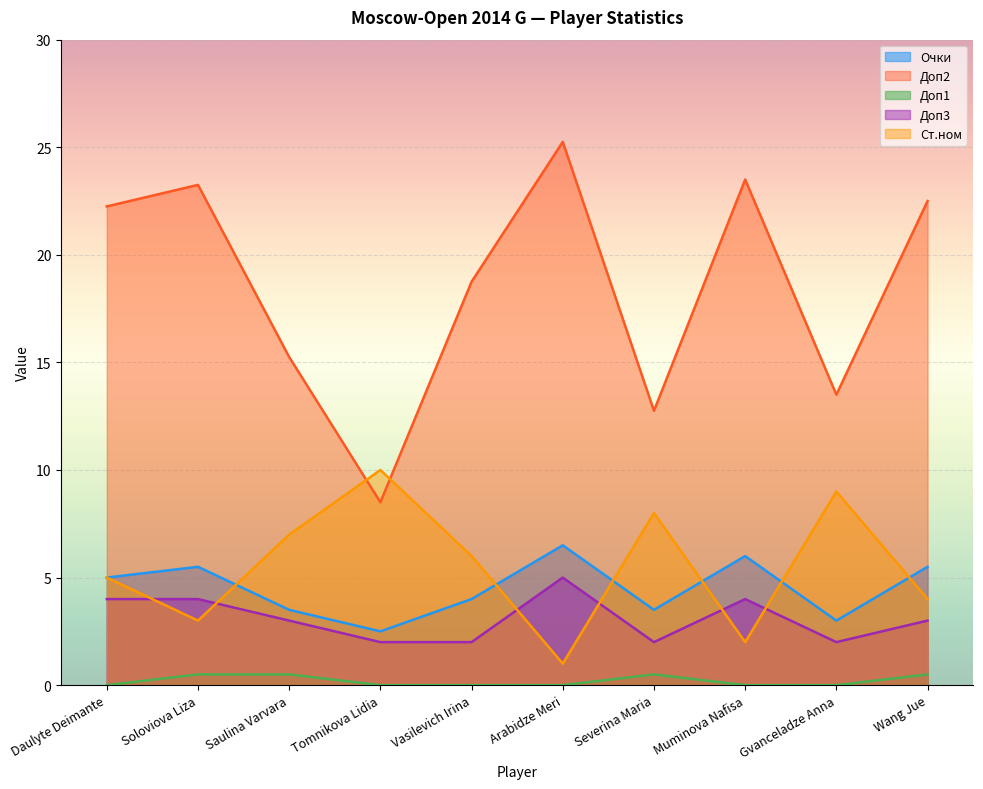

True or false: Доп1 and Доп2 intersect in this chart.

False